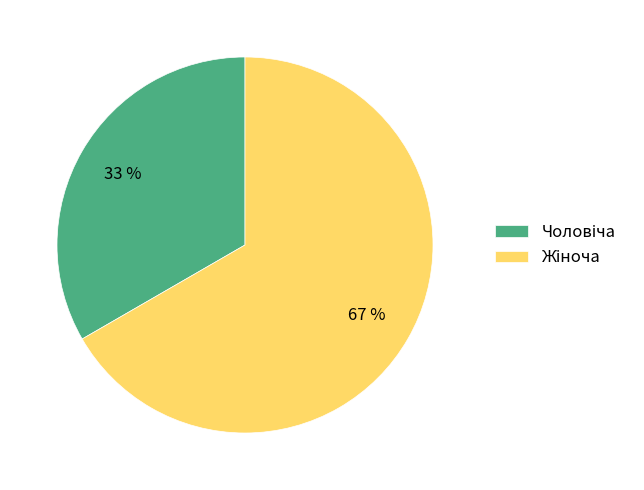

Is there a majority slice in this chart?

Yes